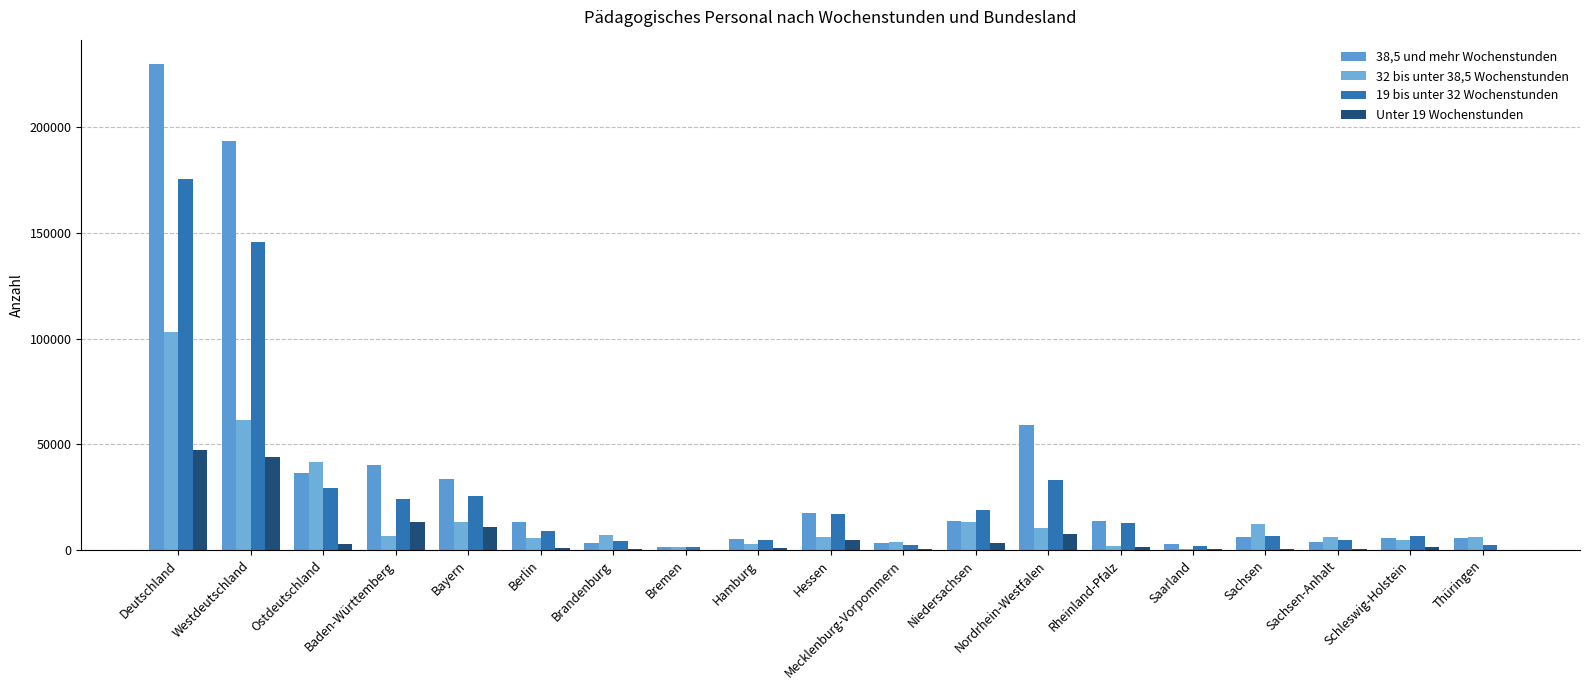

How many series are shown in this chart?

4